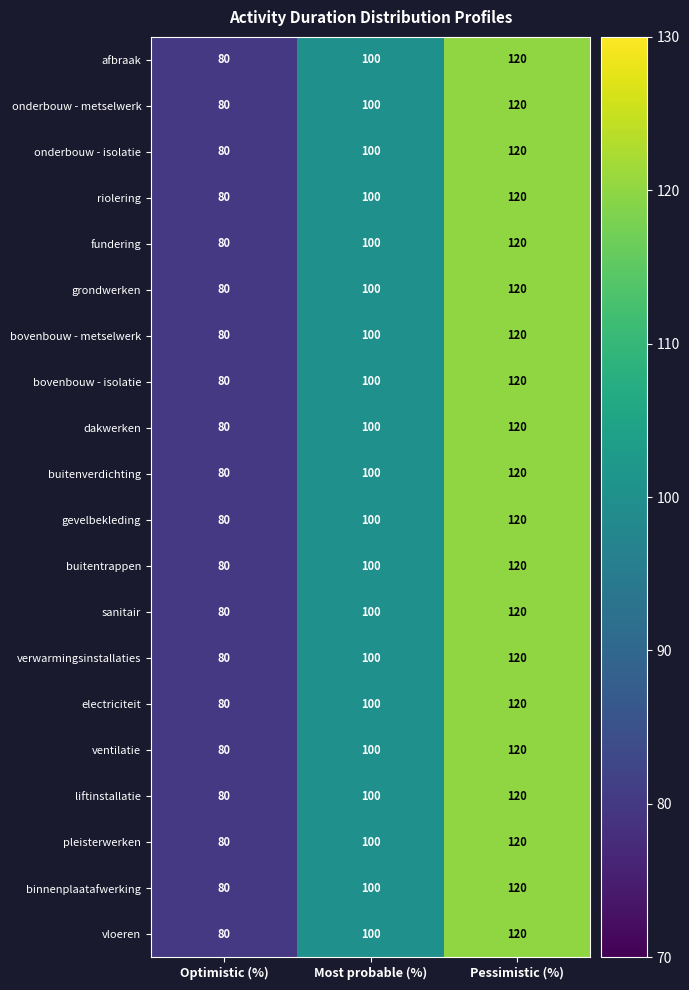

Where is fundering nearest to the value 100?

Most probable (%)